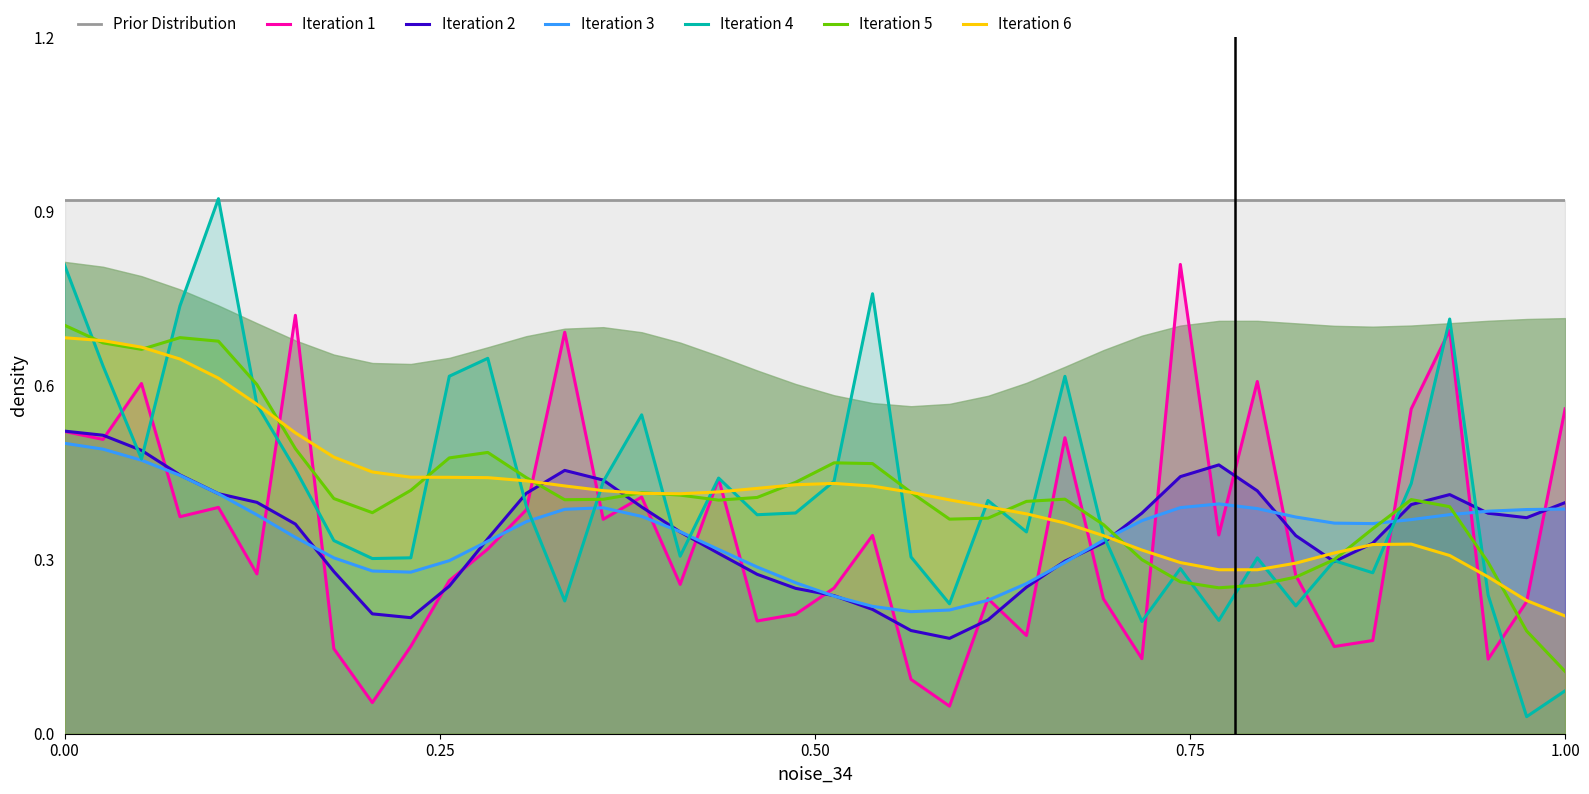

Does the chart have visible grid lines?

No